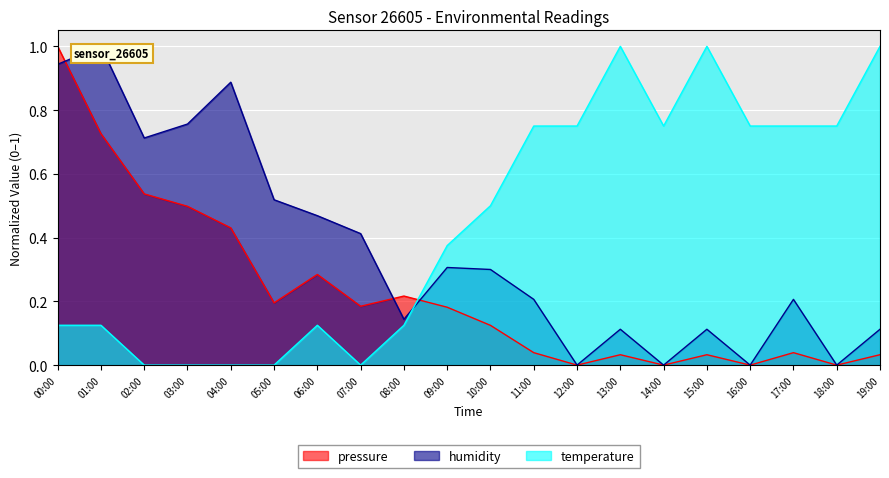

How many positive values does the temperature series have?

15